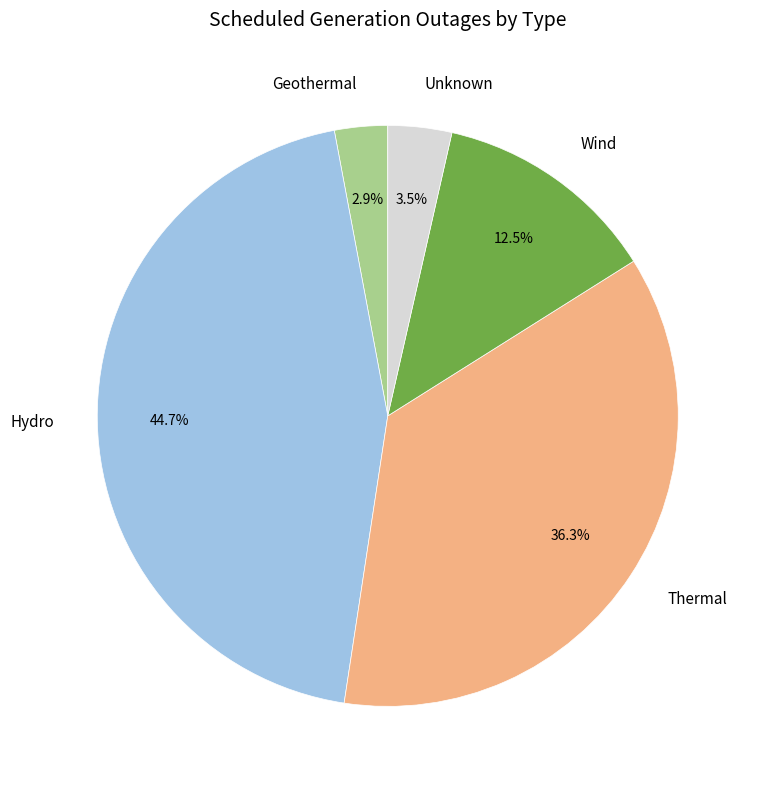

Count the number of slices in the pie.

5